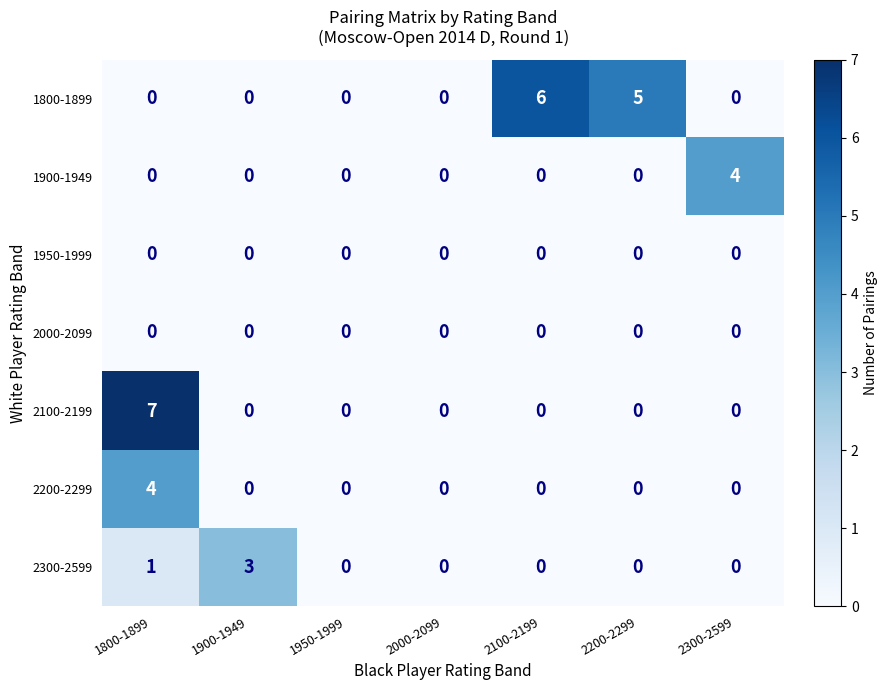

How many series are shown in this chart?

7